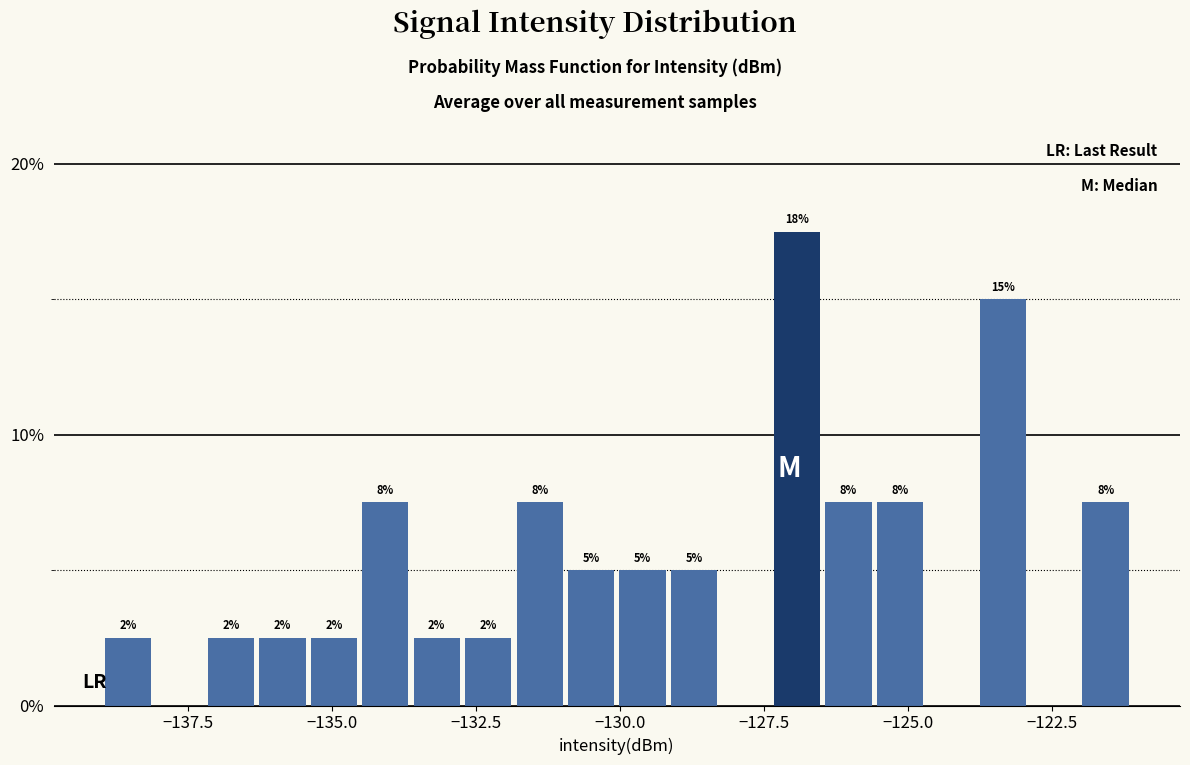

Read against the x-axis, roughly where is the centre of the tallest bar?

-127.0